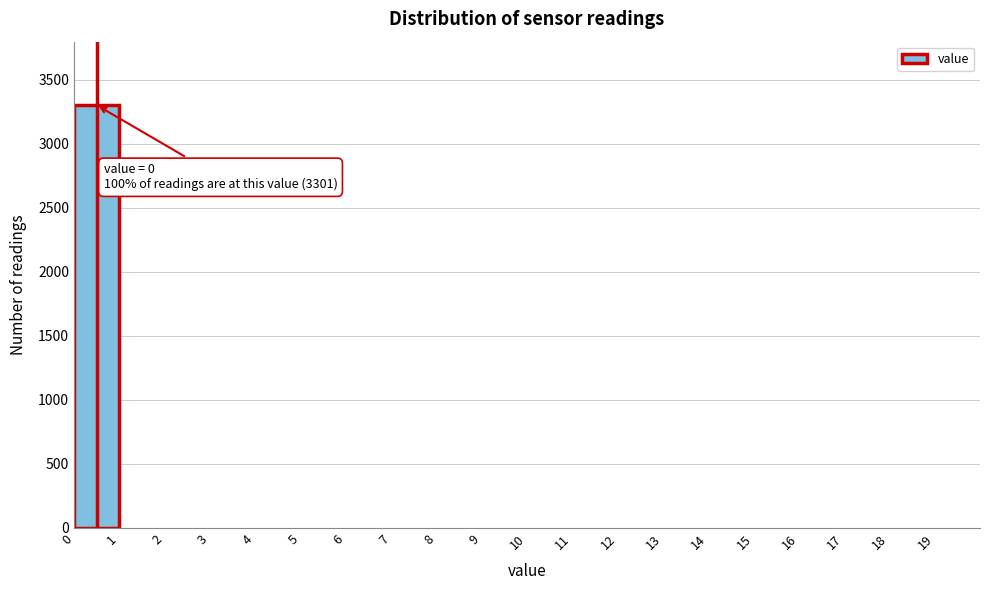

Over which range of the x-axis is the bar tallest?

0 to 1